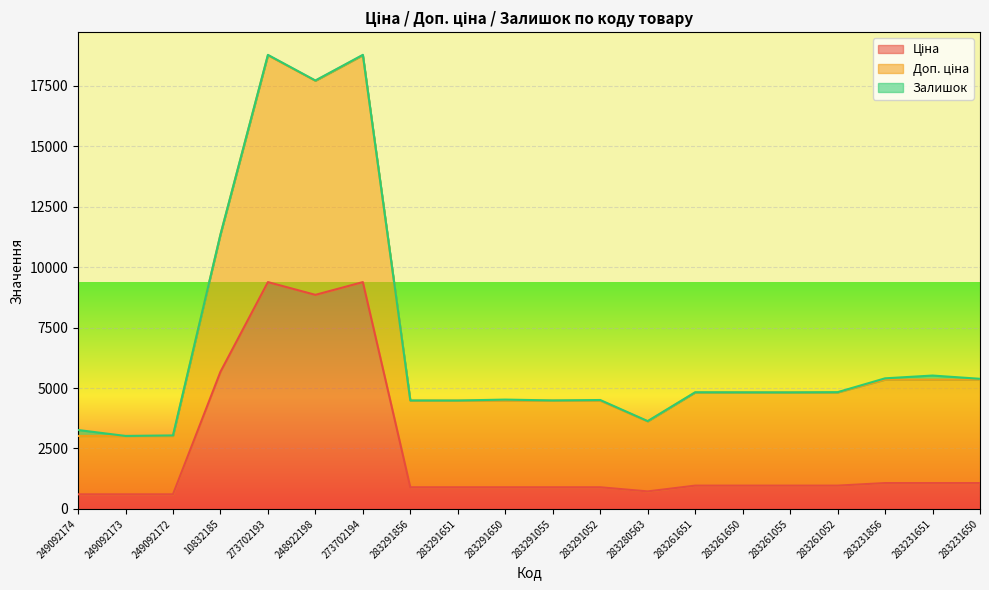

At which category is the sum across all series the highest?

273702193